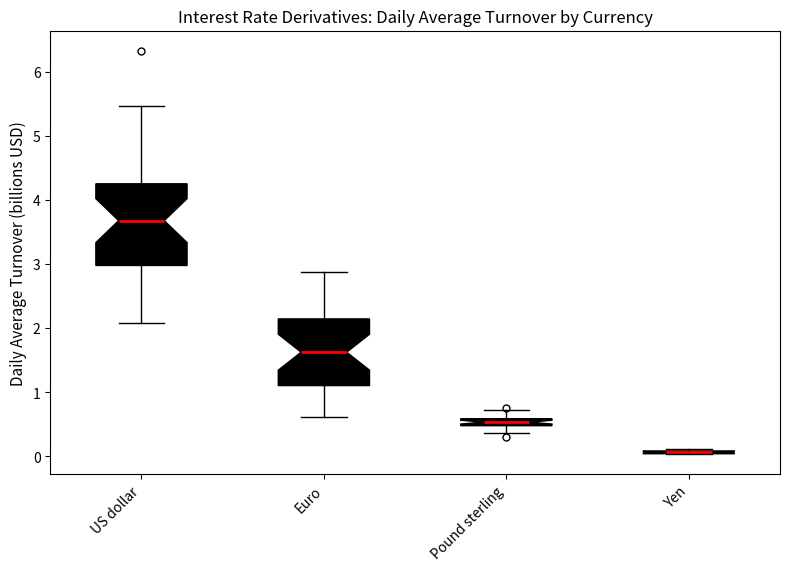

Comparing the boxes themselves (not the whiskers), which one is the tallest?

US dollar